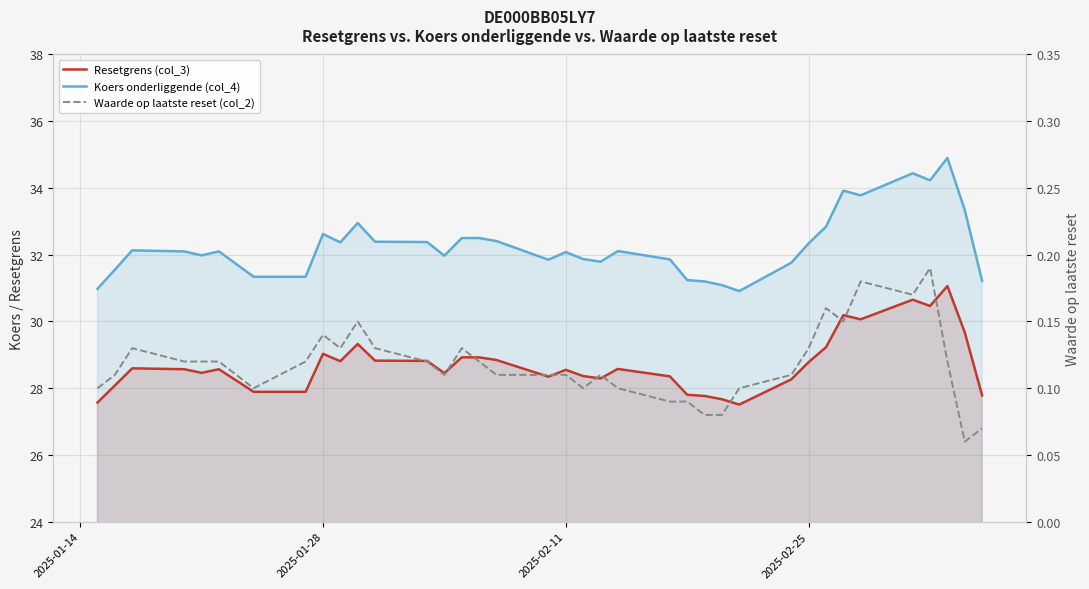

How many distinct data groups are displayed?

3